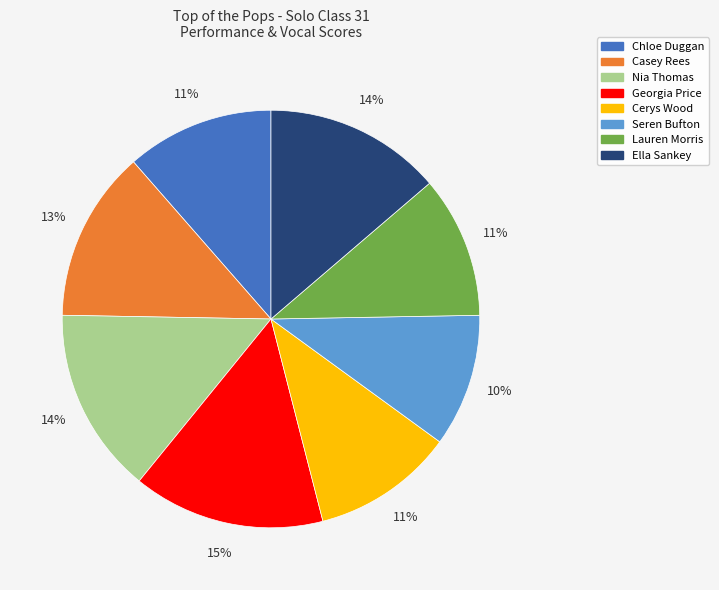

Do Cerys Wood and Ella Sankey together represent more than half of the pie?

No